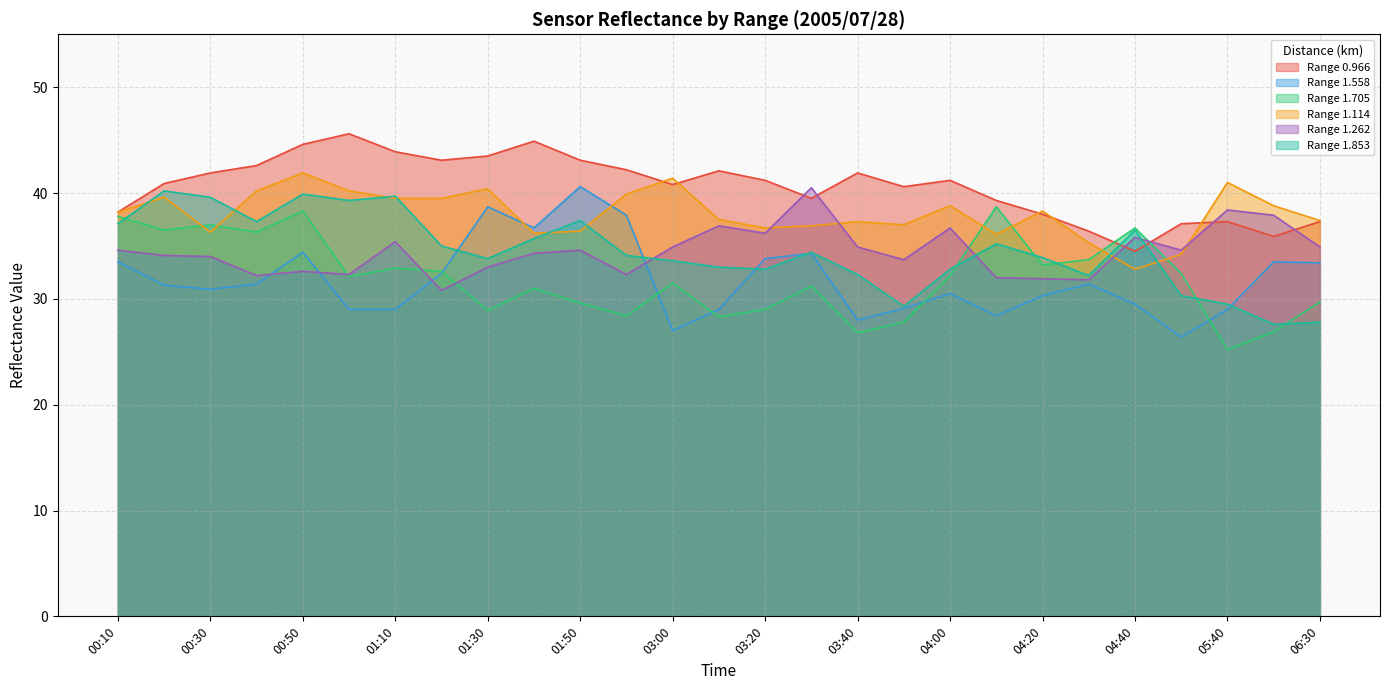

What position from the right is 00:10?

27